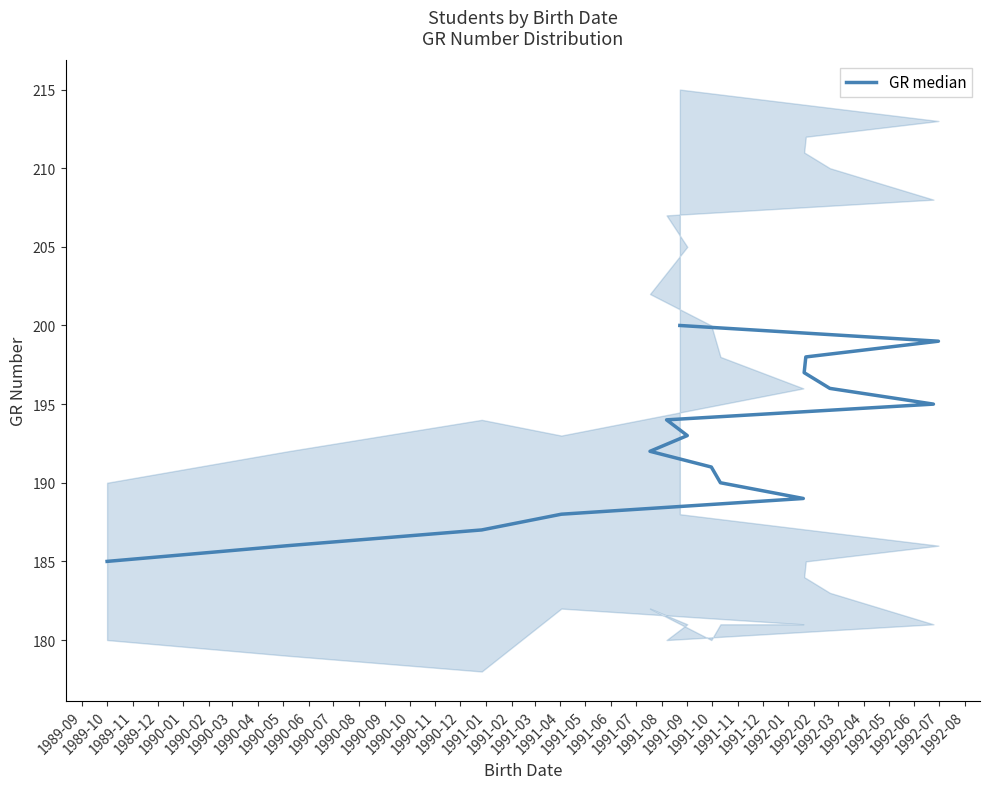

Is it true that the value at 1990-03 is 317?

False